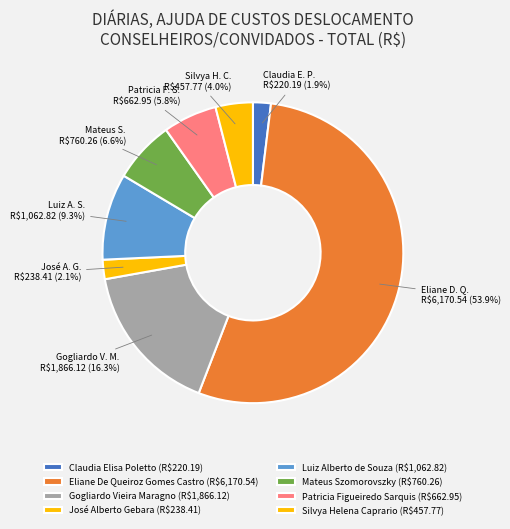

How many segments does this pie chart have?

8